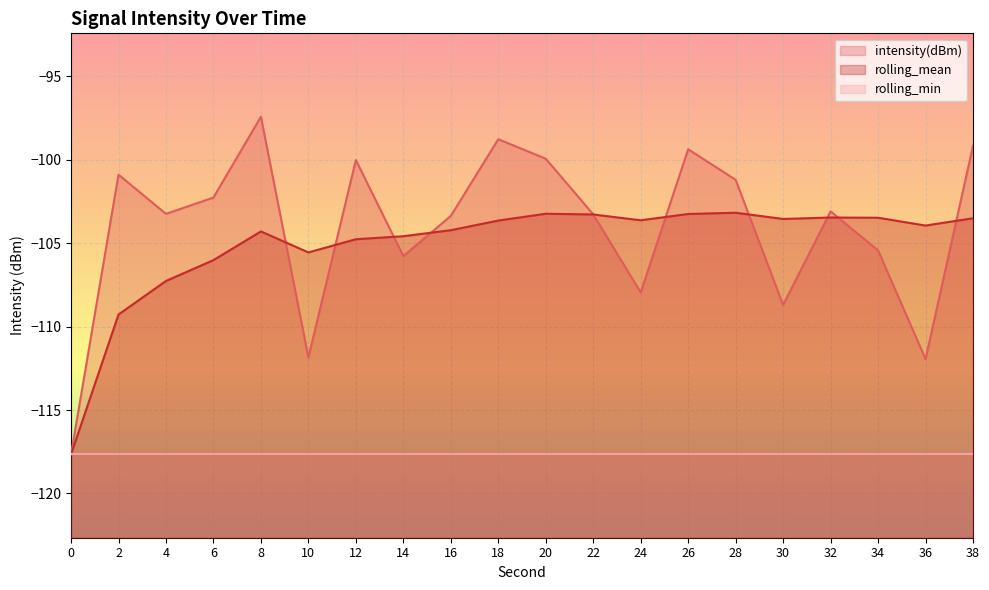

What value does the rolling_mean series have at 24?

-103.6